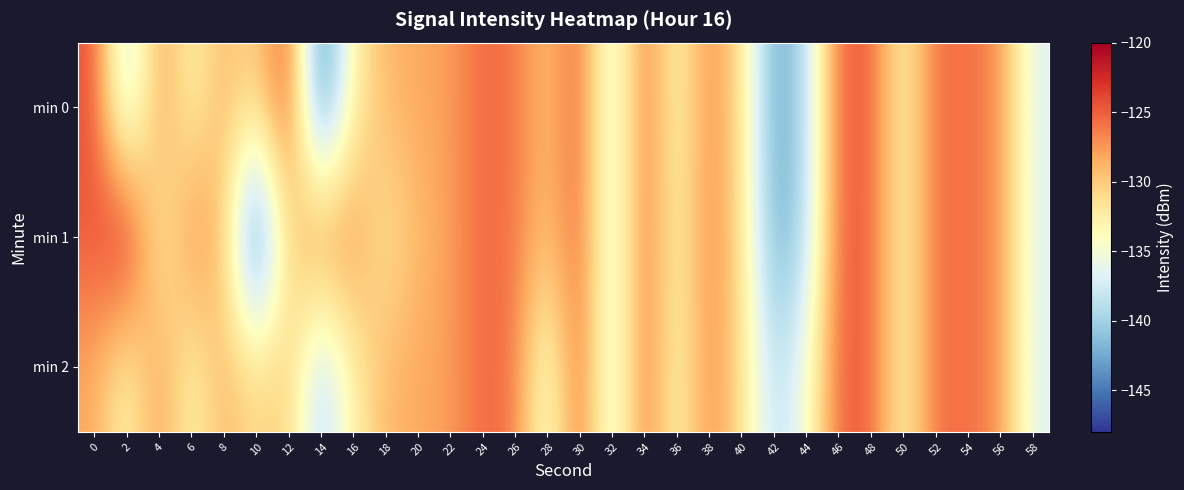

What is the spread (max minus min) of values at 44?

4.0